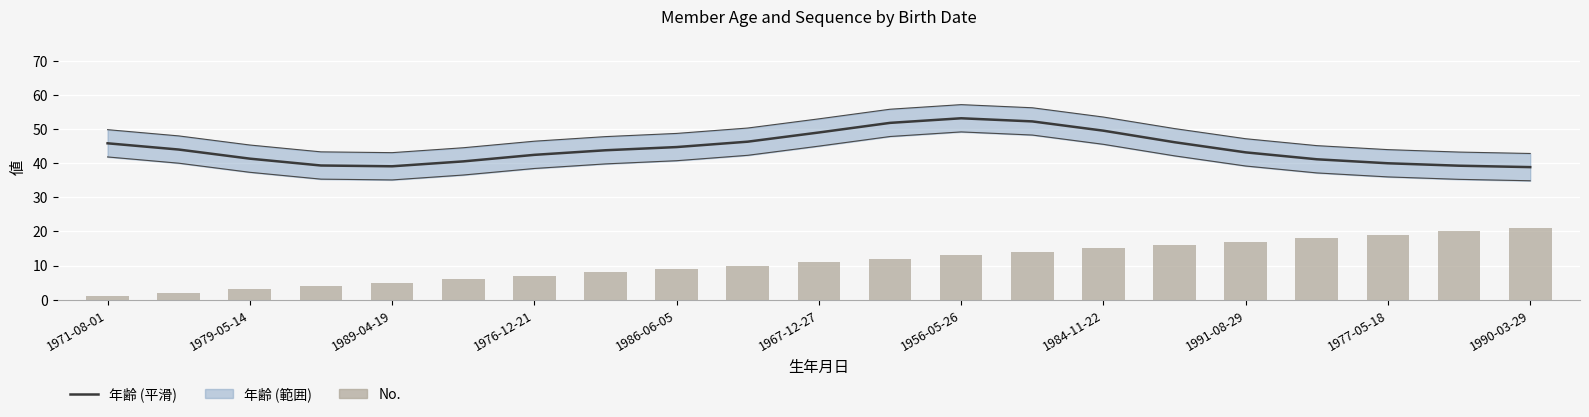

What is the maximum value shown in the chart?

53.2